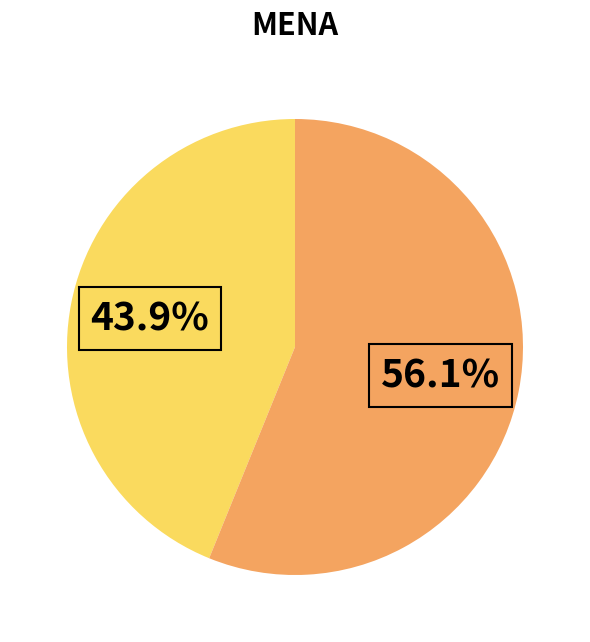

Is there any slice that represents more than half of the pie?

Yes